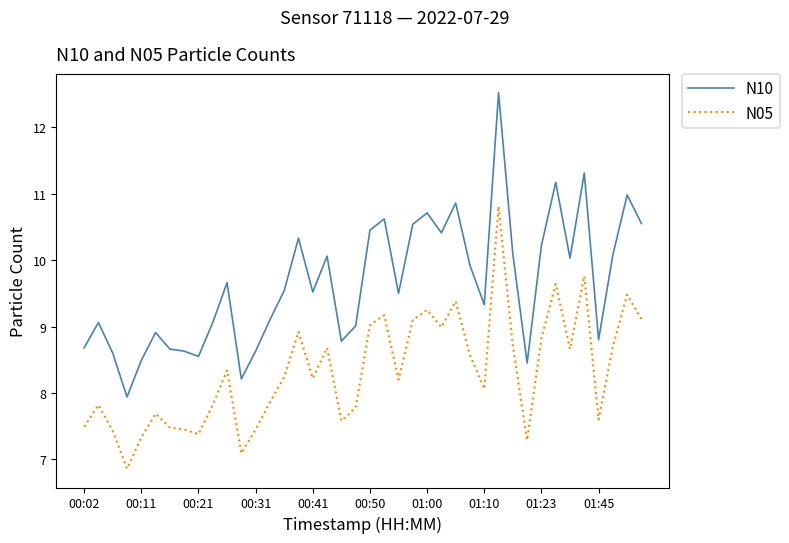

In N10, how many points are lower than both neighbors (excluding endpoints)?

11